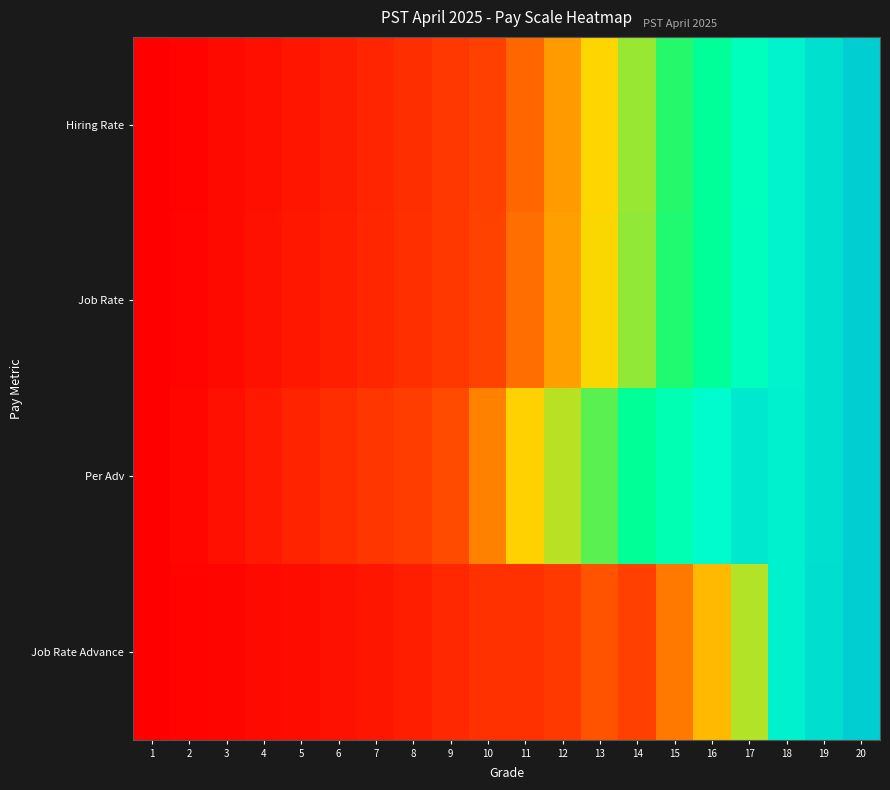

What is the total value across all series at 16?

2.7